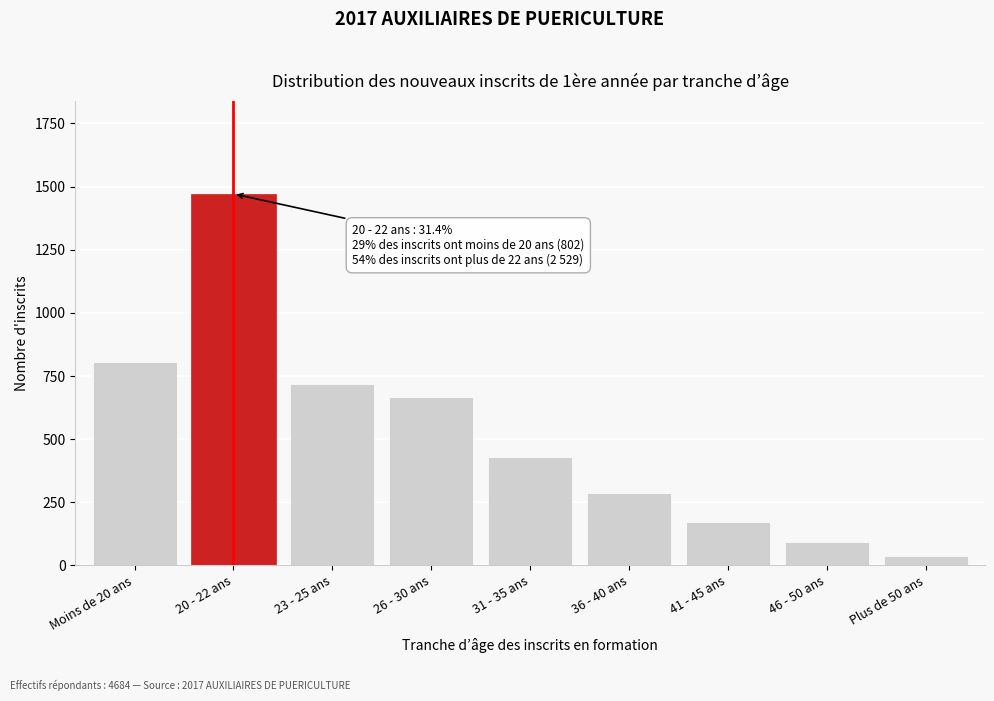

Reading left to right, extract all data points from this chart.

Moins de 20 ans=806	20 - 22 ans=1471	23 - 25 ans=717	26 - 30 ans=665	31 - 35 ans=431	36 - 40 ans=286	41 - 45 ans=173	46 - 50 ans=94	Plus de 50 ans=37